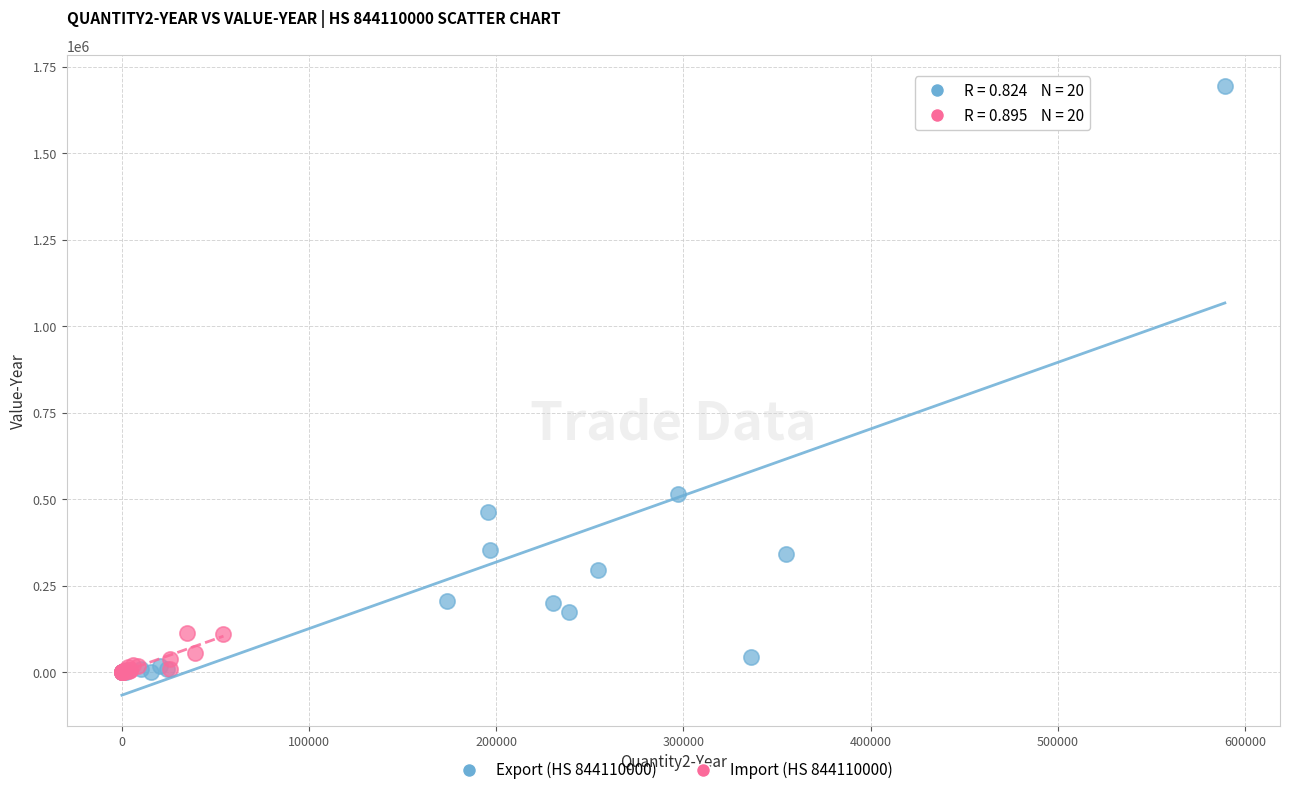

What are all the series names shown in the legend?

Export (HS 844110000), Import (HS 844110000)